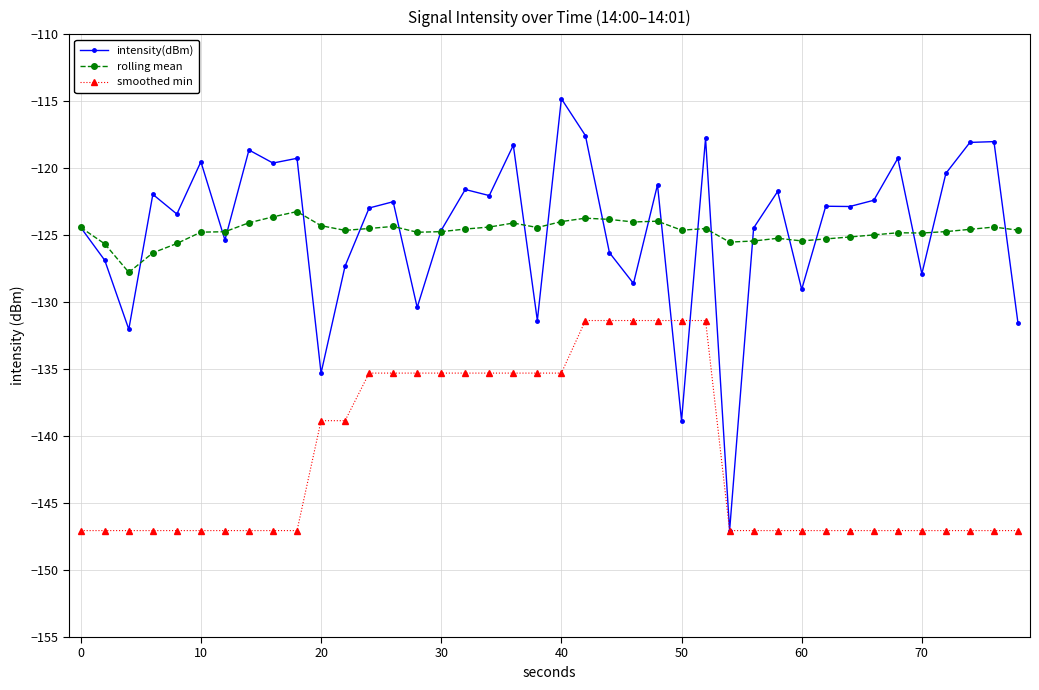

Rank the series by their maximum value, from lowest to highest.

smoothed min, rolling mean, intensity(dBm)